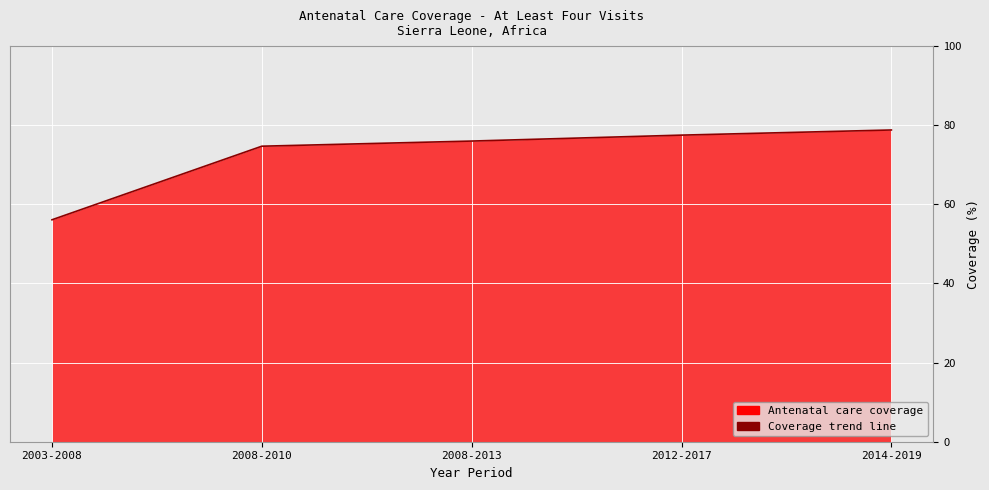

What is the change in value from 2012-2017 to 2014-2019?

+1.3